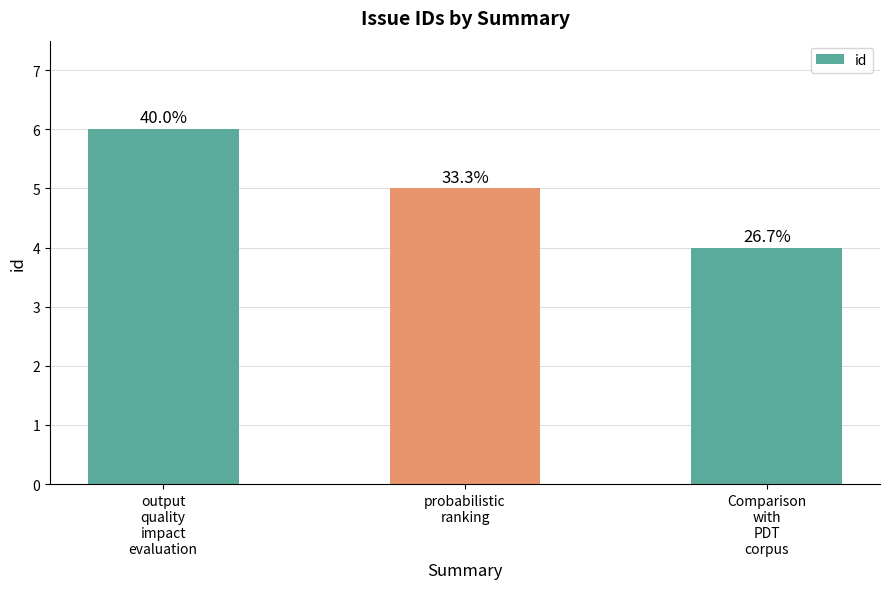

The chart shows a value of 6 at output
quality
impact
evaluation. True or false?

True